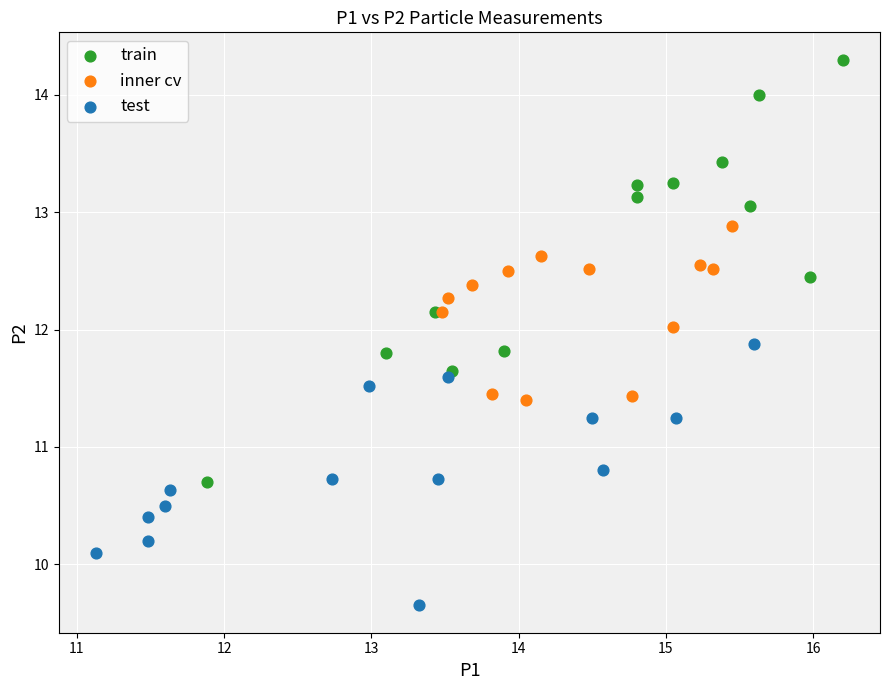

Which series reaches the minimum Y coordinate?

test